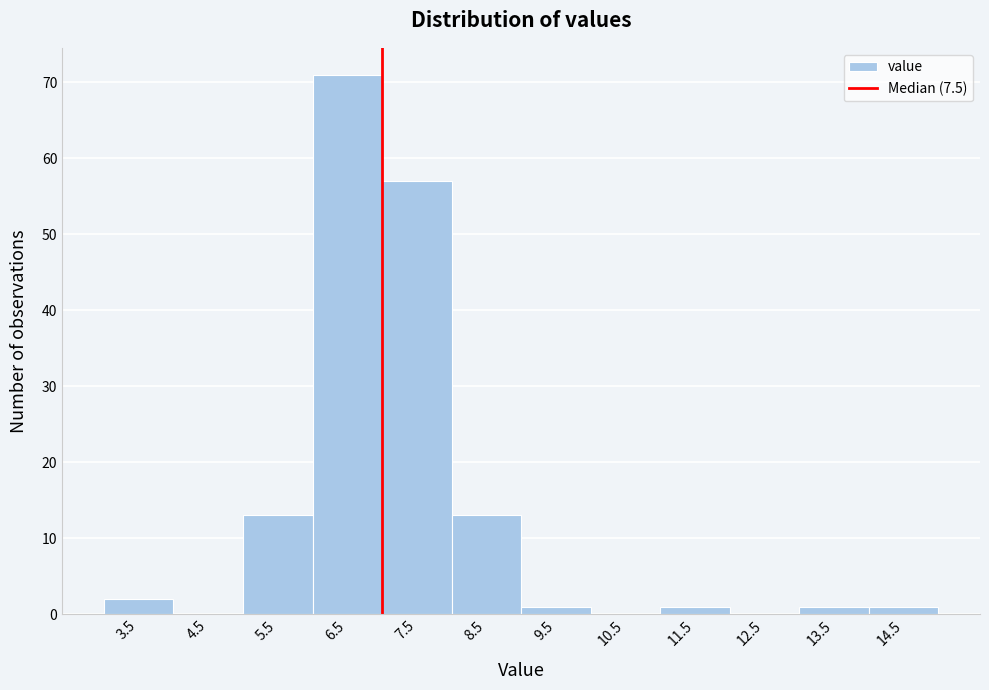

Reading right to left, what are all the values shown in this chart?

14.5=1	13.5=1	12.5=0	11.5=1	10.5=0	9.5=1	8.5=13	7.5=57	6.5=71	5.5=13	4.5=0	3.5=2